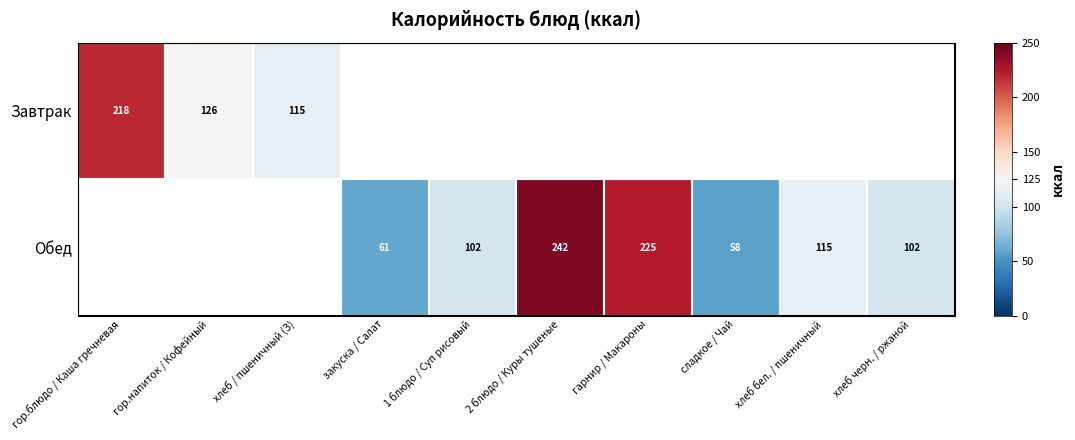

Is it true that Завтрак equals 304.1 at гор.блюдо / Каша гречневая?

False